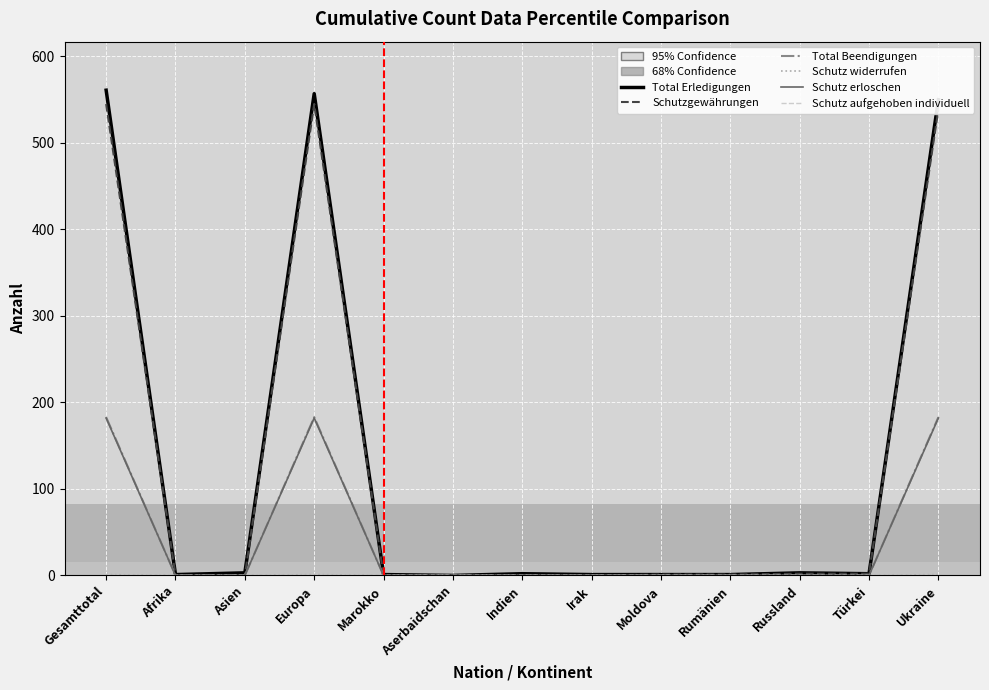

How many series are shown in this chart?

6